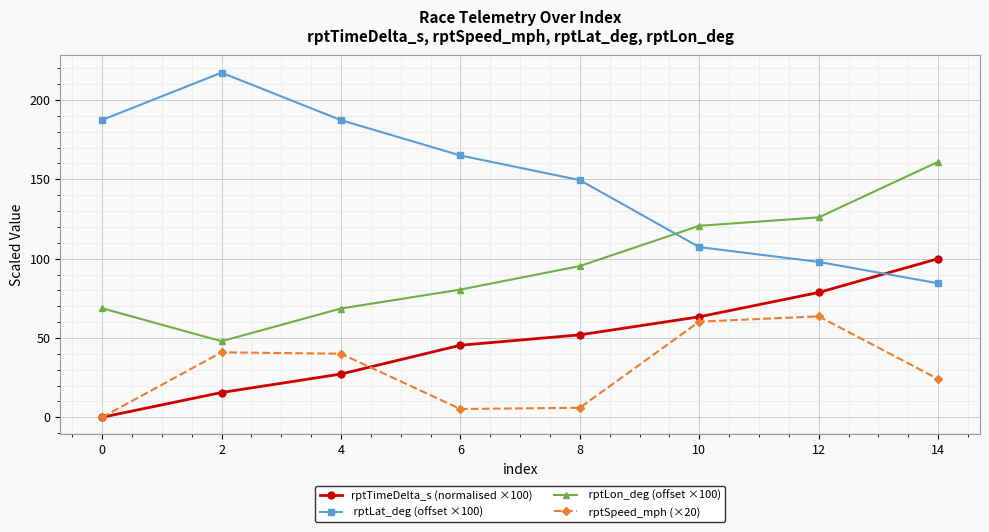

What is the difference between the highest and lowest values at 0?

187.4